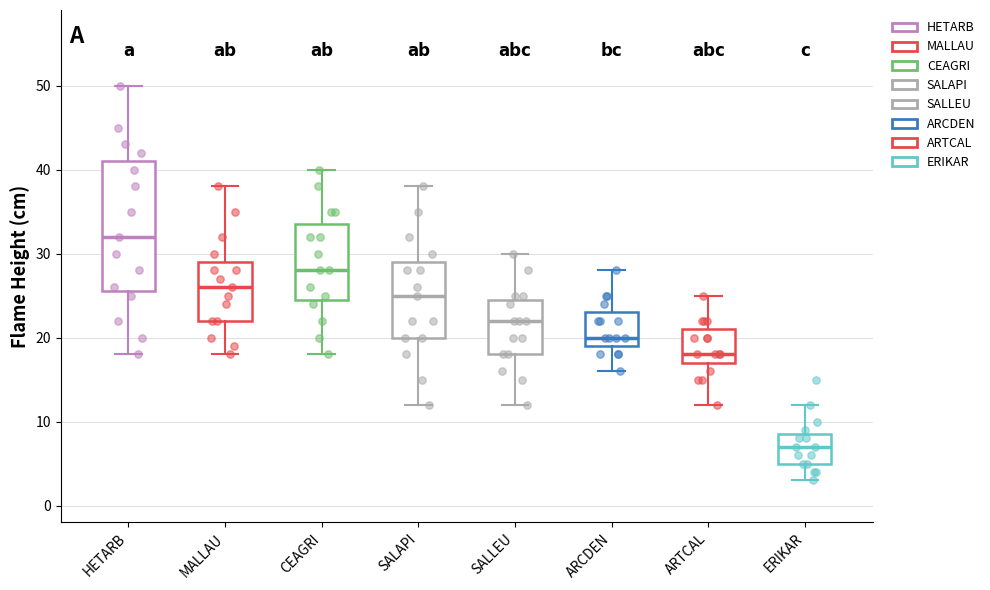

Comparing the boxes themselves (not the whiskers), which one is the tallest?

HETARB